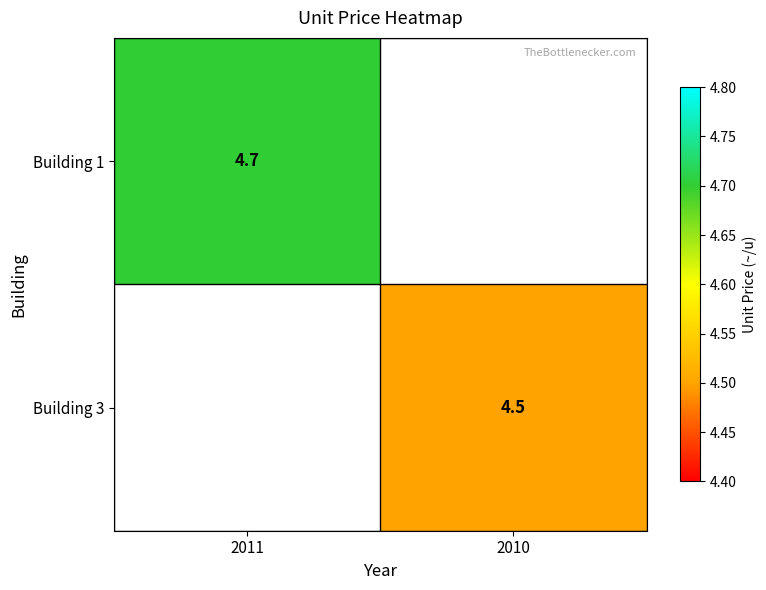

Is the value of Building 1 at 2011 greater than the value of Building 3 at 2010?

Yes